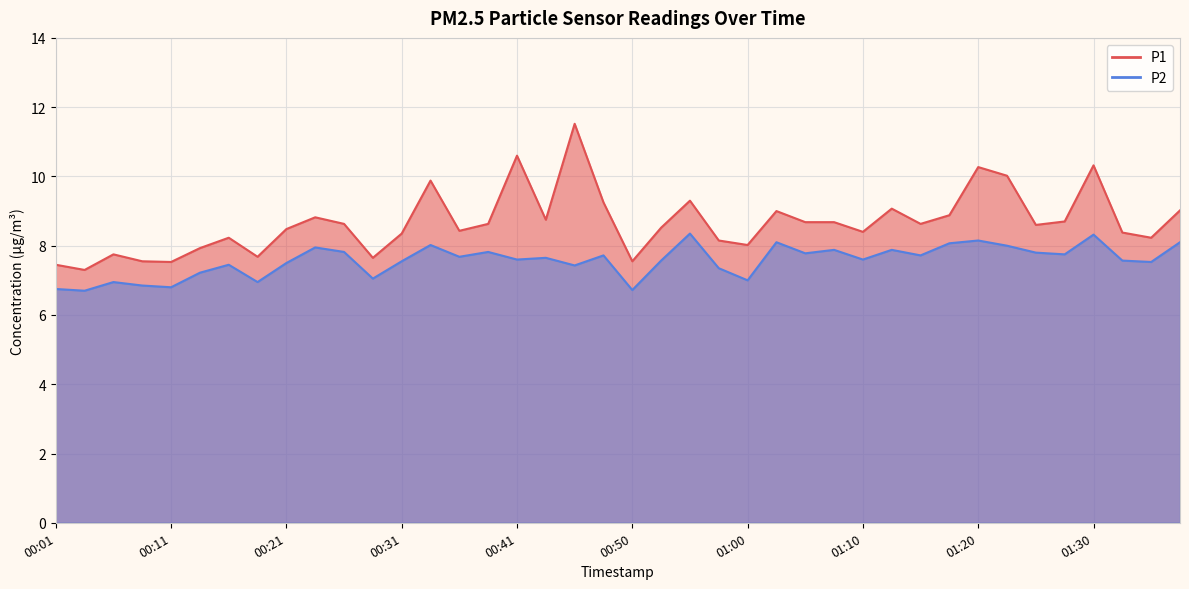

Reading left to right, transcribe all the data shown in this chart.

P1: 7.5	7.3	7.8	7.5	7.5	7.9	8.2	7.7	8.5	8.8	8.6	7.7	8.3	9.9	8.4	8.6	10.6	8.8	11.5	9.2	7.5	8.5	9.3	8.2	8.0	9.0	8.7	8.7	8.4	9.1	8.6	8.9	10.3	10.0	8.6	8.7	10.3	8.4	8.2	9.0
P2: 6.8	6.7	7.0	6.8	6.8	7.2	7.5	7.0	7.5	8.0	7.8	7.0	7.5	8.0	7.7	7.8	7.6	7.7	7.4	7.7	6.7	7.6	8.3	7.3	7.0	8.1	7.8	7.9	7.6	7.9	7.7	8.1	8.2	8.0	7.8	7.8	8.3	7.6	7.5	8.1